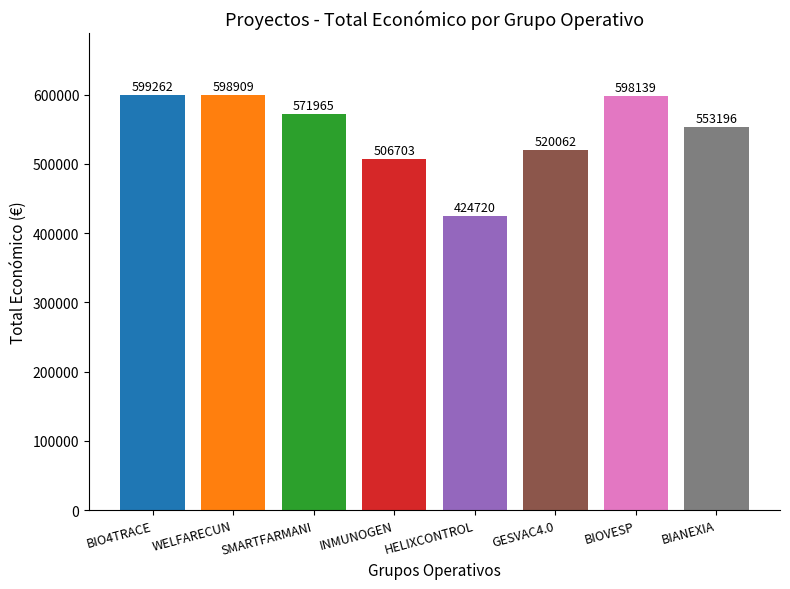

What is the smallest value displayed?

424720